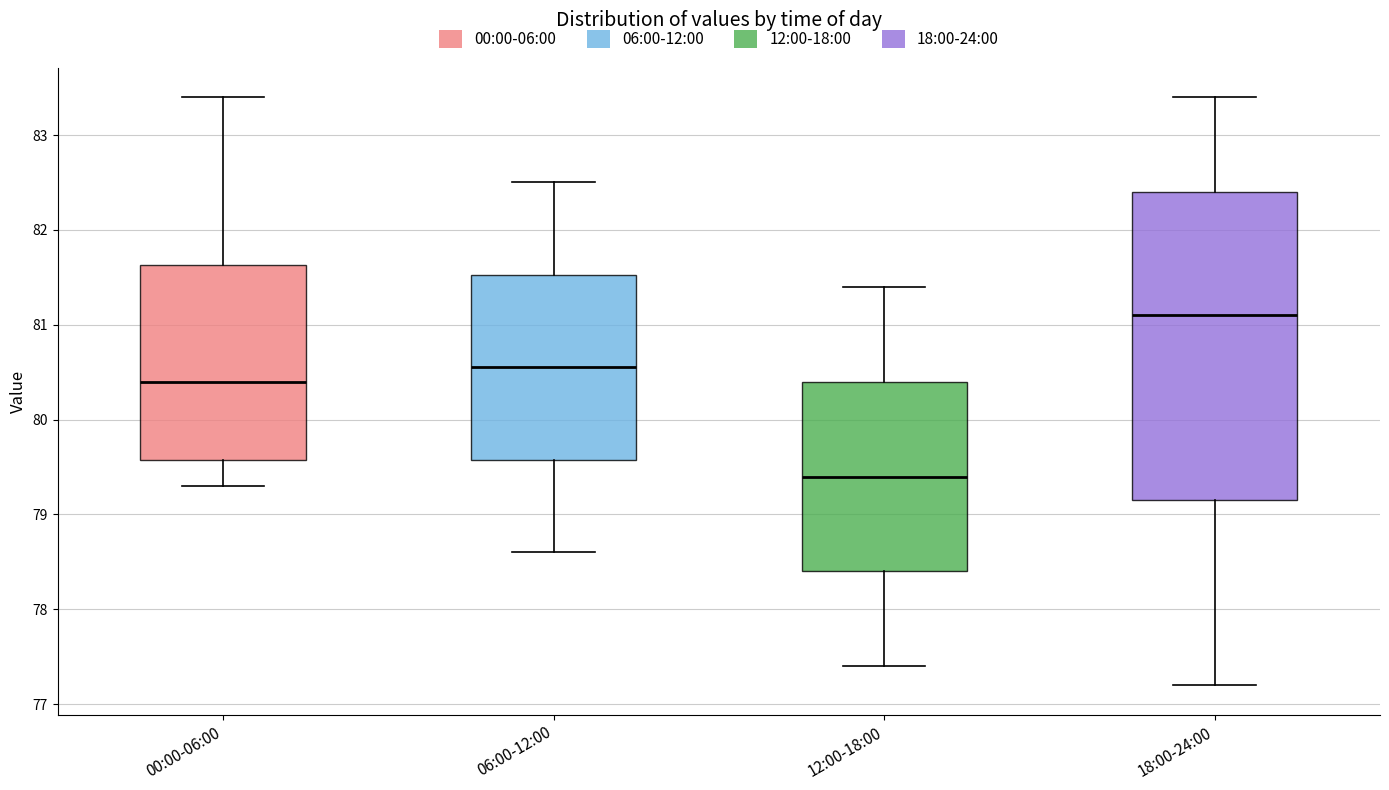

Which box has the lowest median line?

12:00-18:00